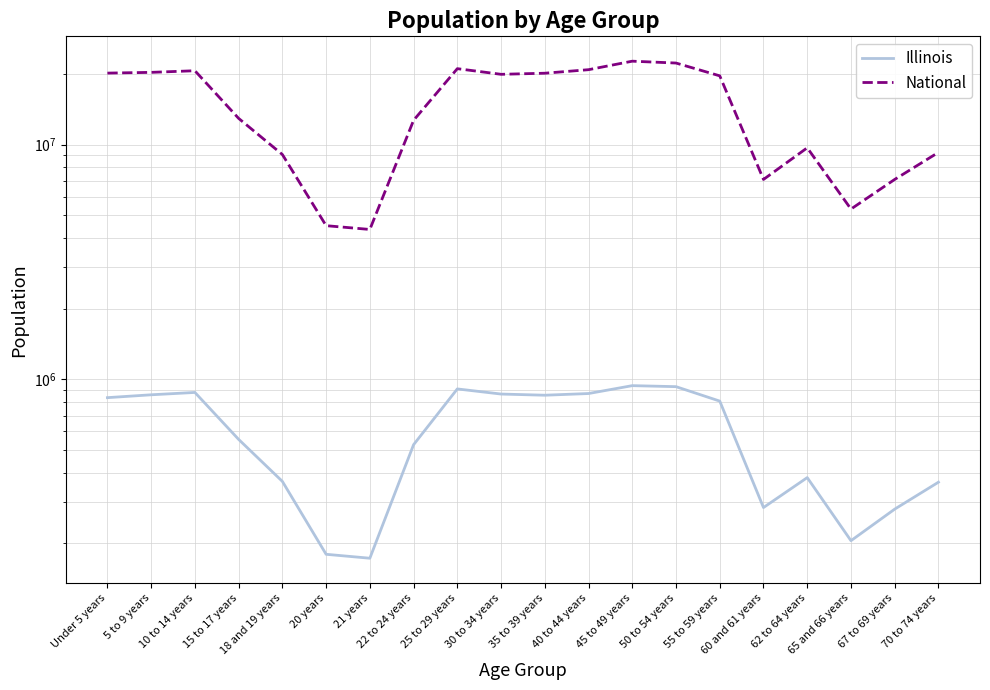

The National series shows 20348657 at 5 to 9 years. True or false?

True